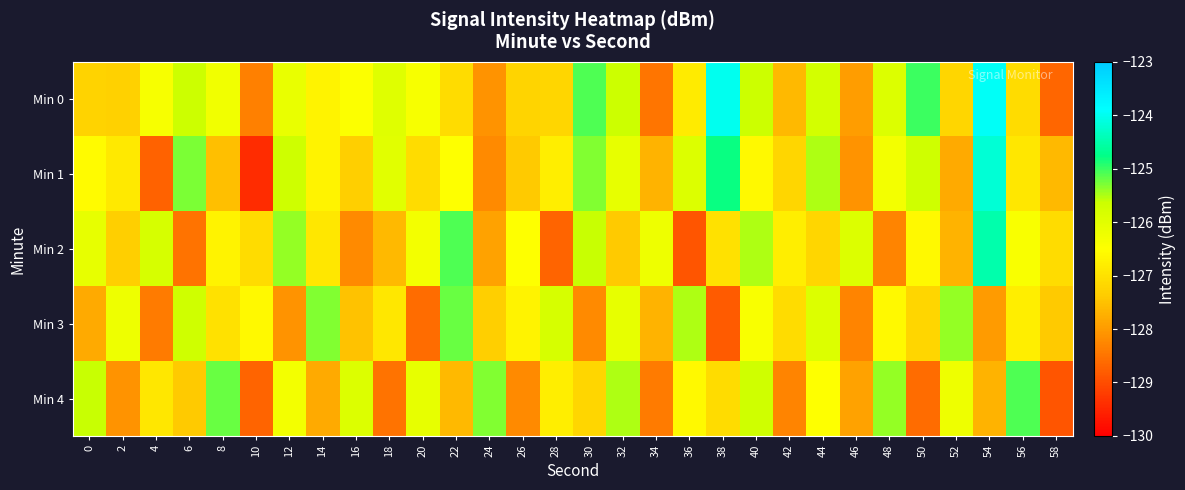

At which category is the sum across all series the highest?

54